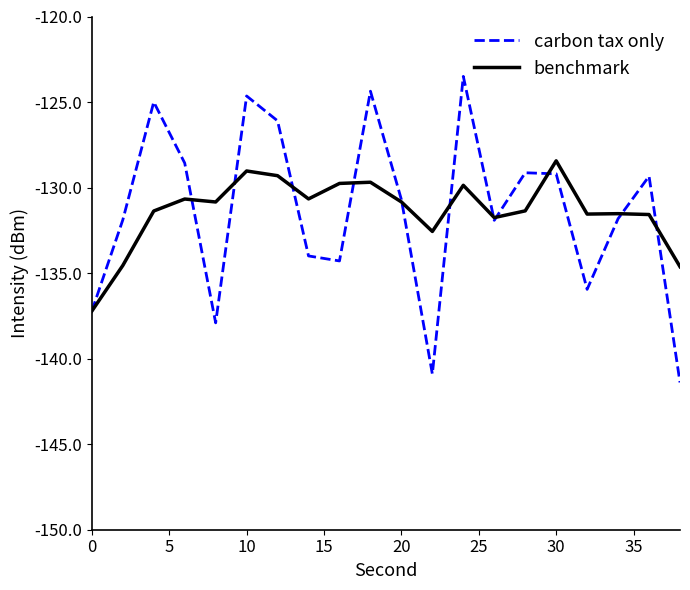

True or false: carbon tax only and benchmark cross at least once.

True